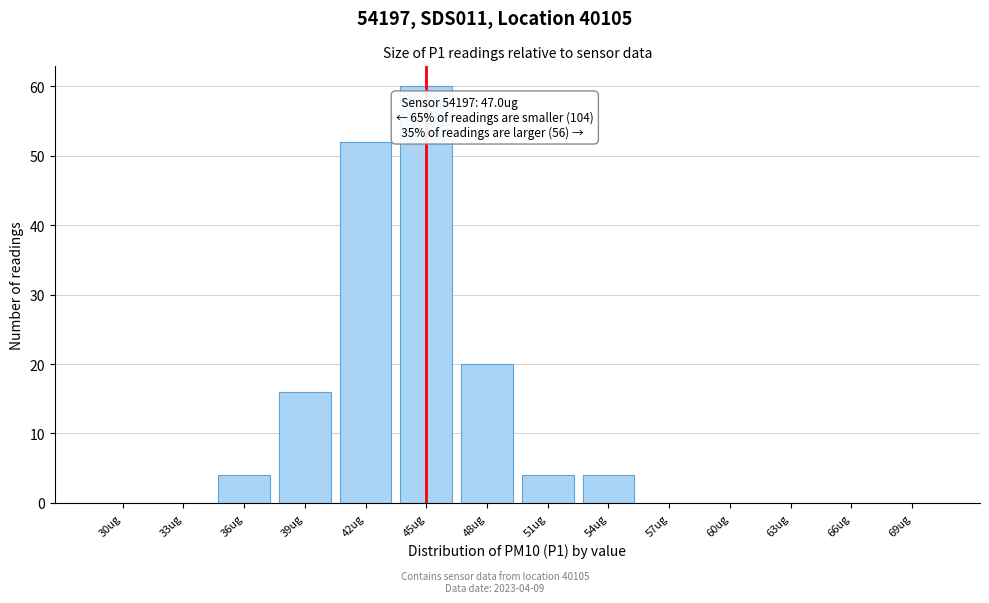

Reading left to right, what are all the values shown in this chart?

30ug=0	33ug=0	36ug=4	39ug=16	42ug=52	45ug=60	48ug=20	51ug=4	54ug=4	57ug=0	60ug=0	63ug=0	66ug=0	69ug=0